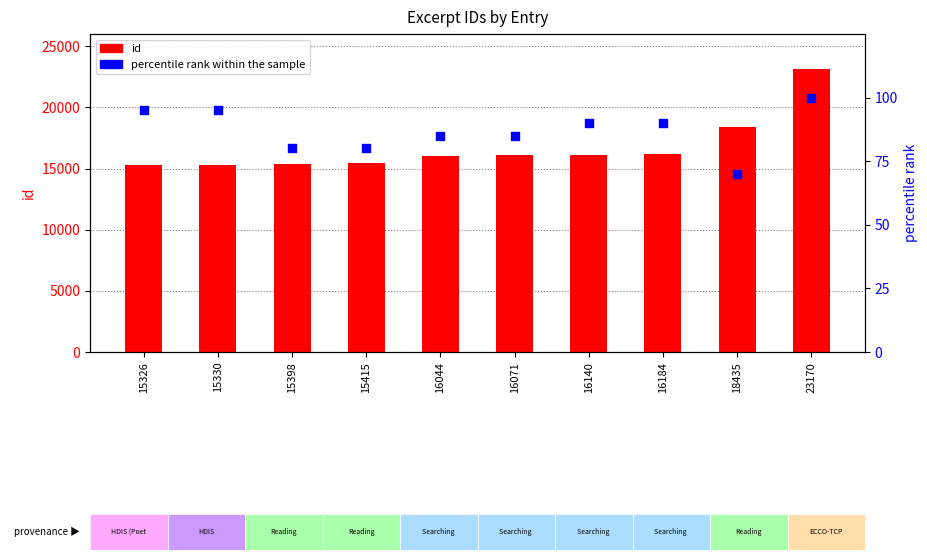

Which series has the widest spread of Y values?

id